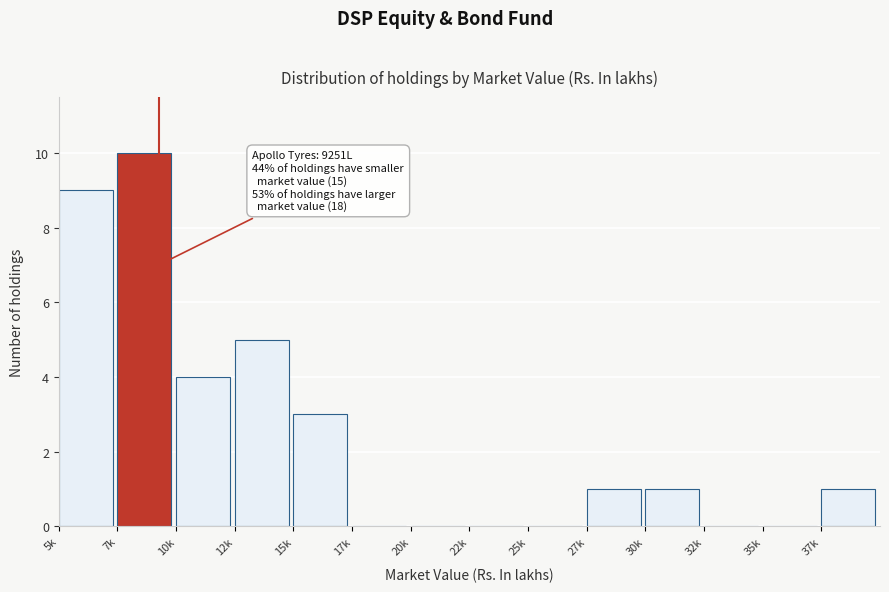

Reading left to right, transcribe all the data shown in this chart.

5k=9	7k=10	10k=4	12k=5	15k=3	17k=0	20k=0	22k=0	25k=0	27k=1	30k=1	32k=0	35k=0	37k=1